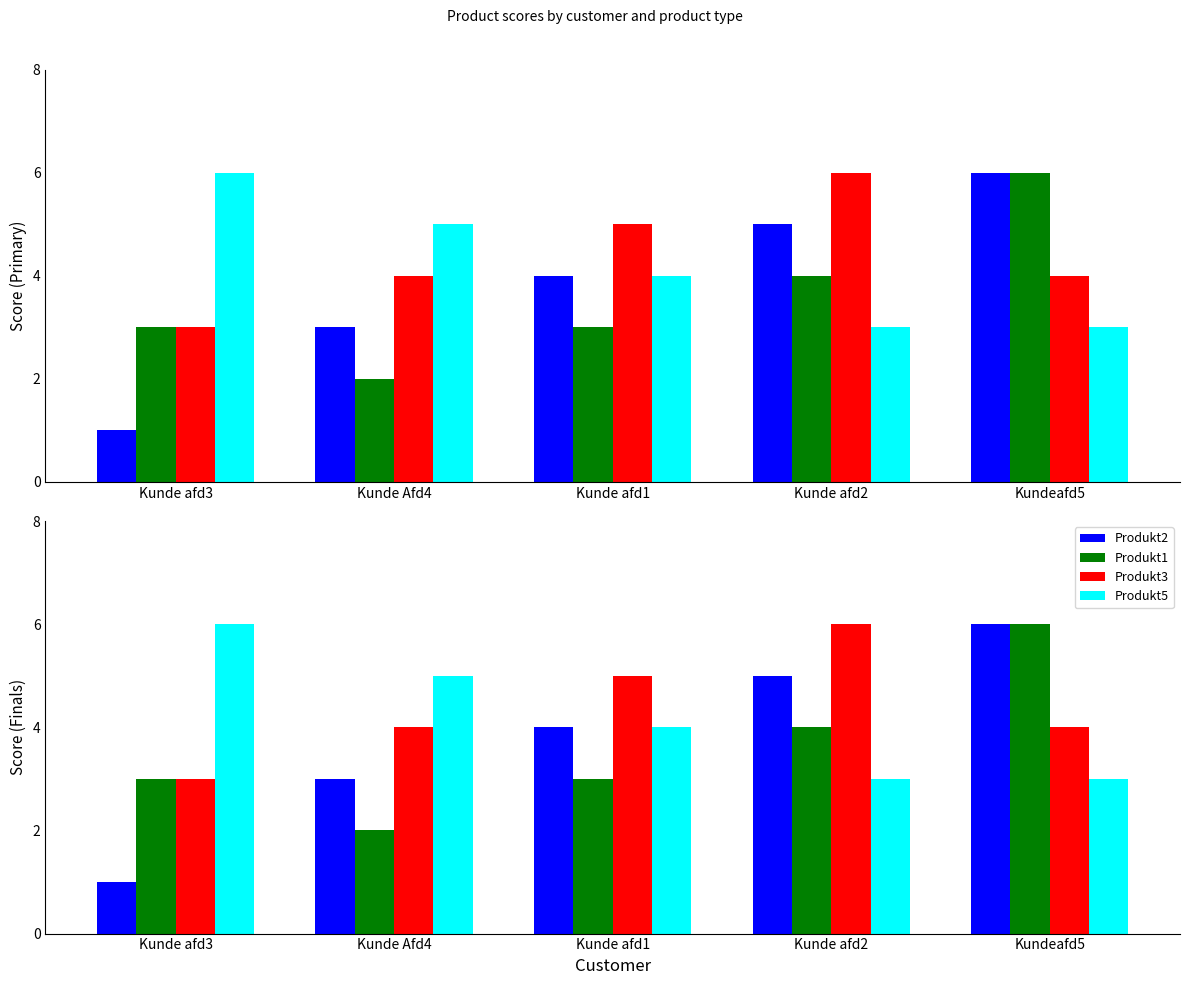

Read the Produkt5 value at Kunde Afd4.

5